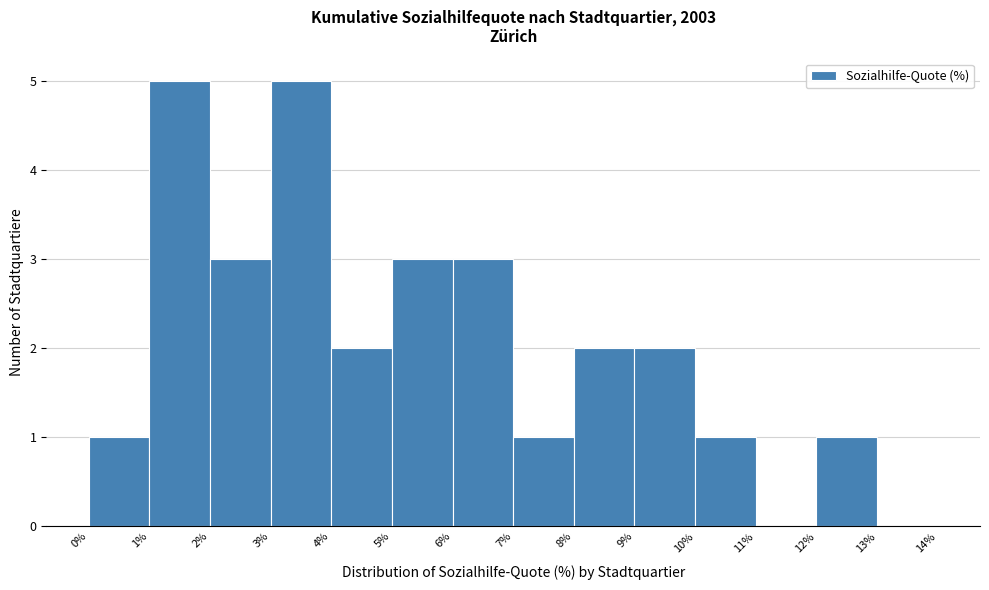

Reading left to right, transcribe this chart: for each bar, give the range it covers on the x-axis and its height. The values are not printed on the chart, so give them approximately, as read against the axis.

0% to 1%: 1
1% to 2%: 5
2% to 3%: 3
3% to 4%: 5
4% to 5%: 2
5% to 6%: 3
6% to 7%: 3
7% to 8%: 1
8% to 9%: 2
9% to 10%: 2
10% to 11%: 1
11% to 12%: 0
12% to 13%: 1
13% to 14%: 0